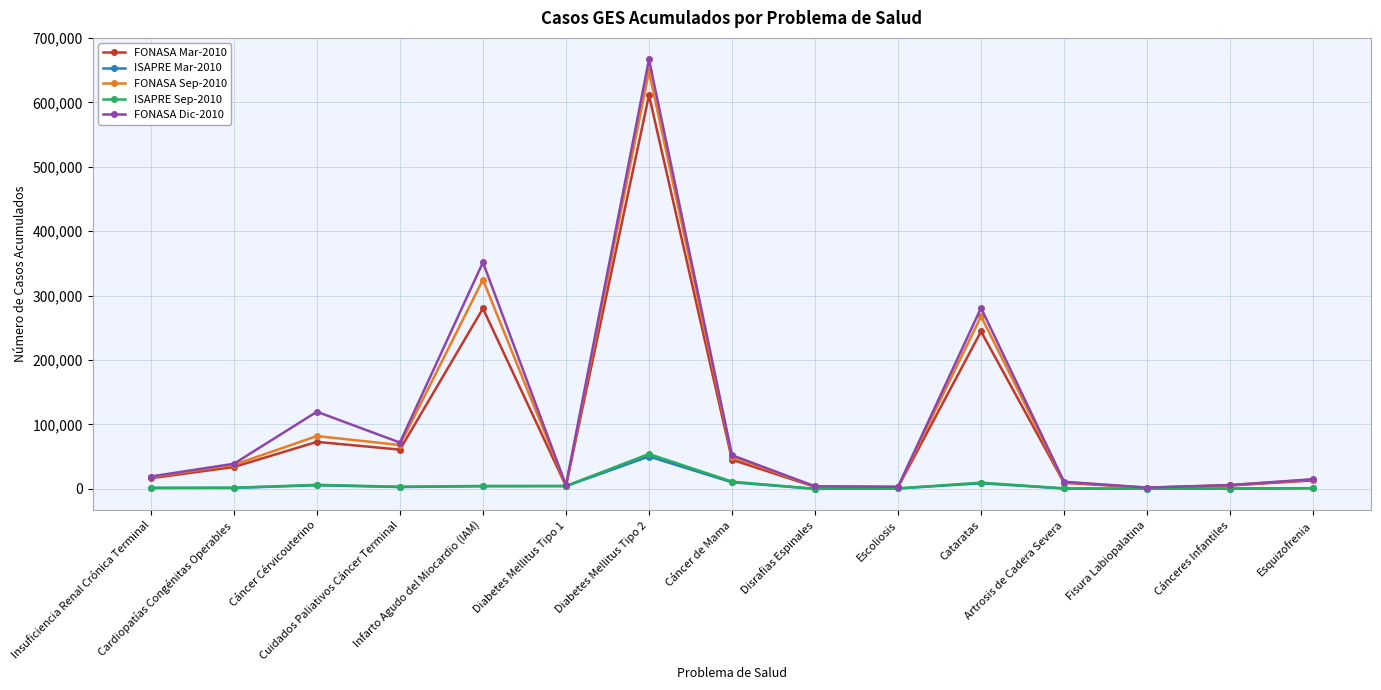

At which category does FONASA Dic-2010 reach its first local peak?

Cáncer Cérvicouterino